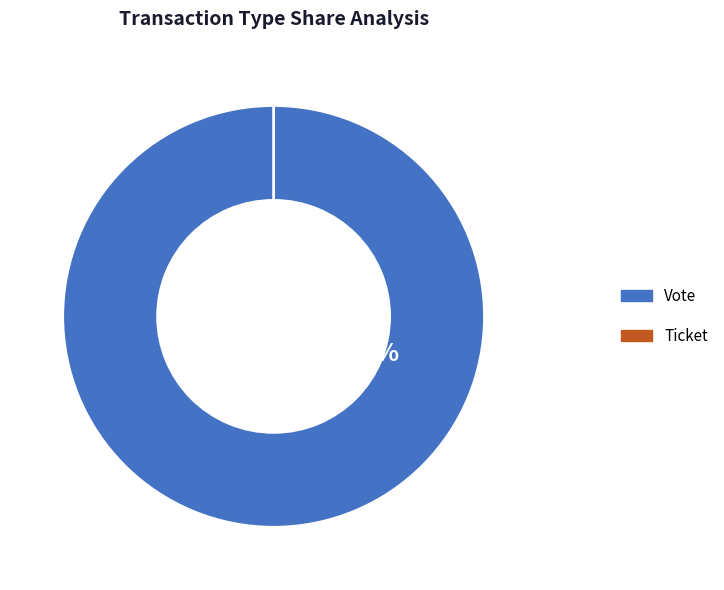

How many segments does this pie chart have?

2